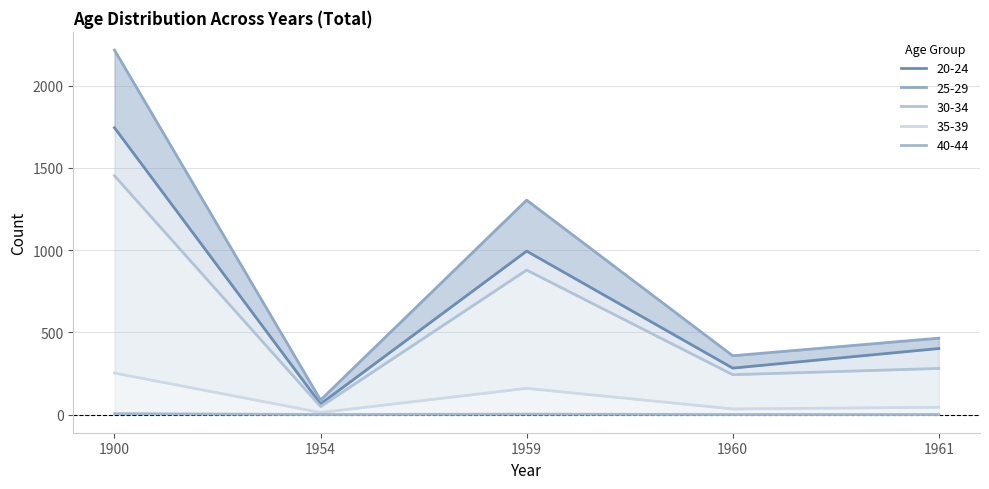

Where is the first local minimum for 40-44?

1954